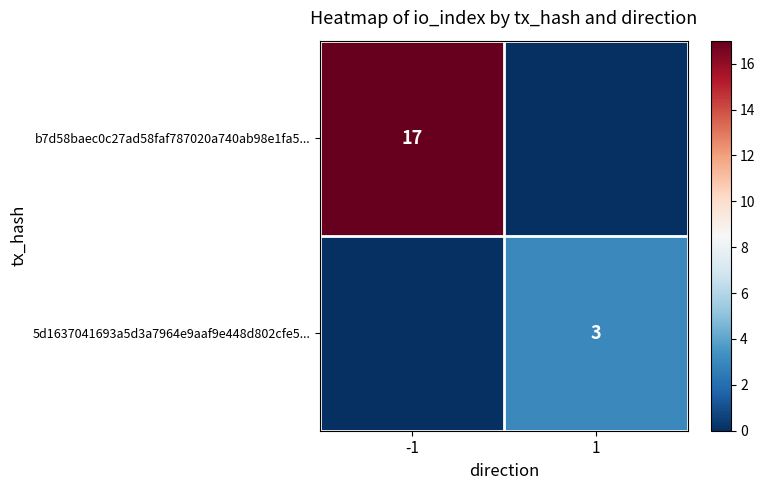

Is it true that b7d58baec0c27ad58faf787020a740ab98e1fa5... equals 17 at -1?

True